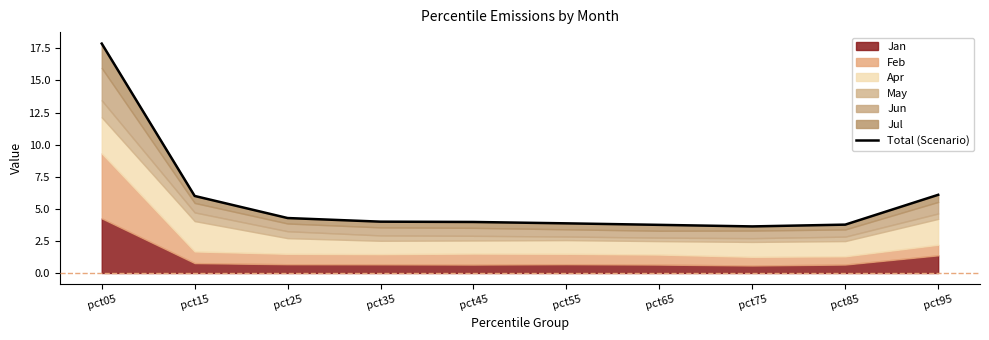

Which has a higher value, pct55 or pct65?

pct55